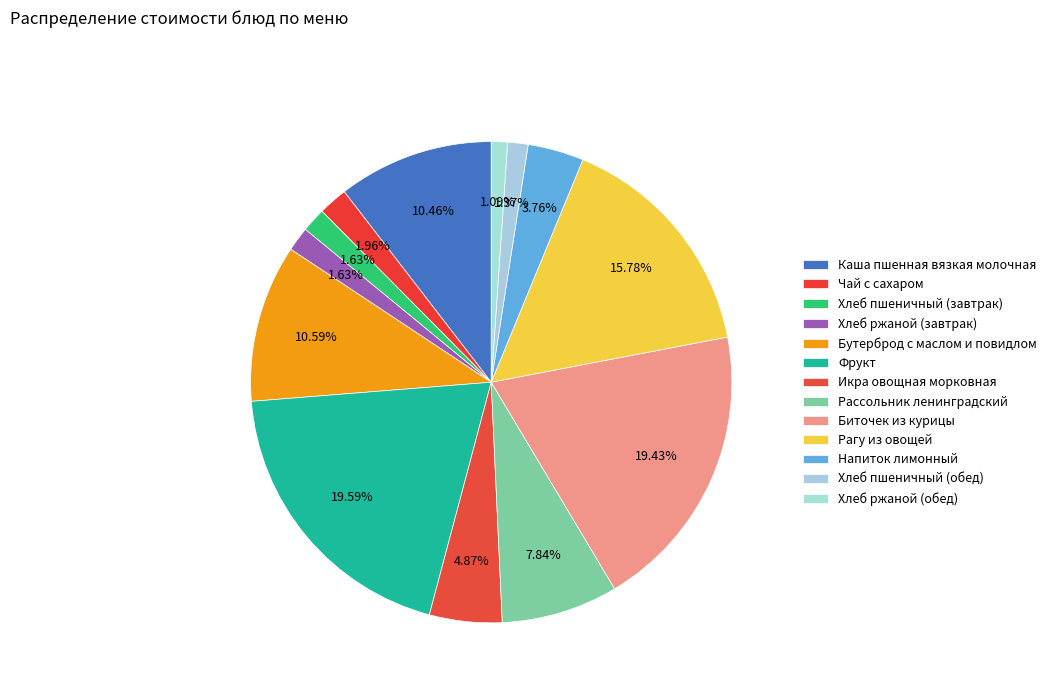

Does Хлеб пшеничный (обед) represent more than half of the total?

No